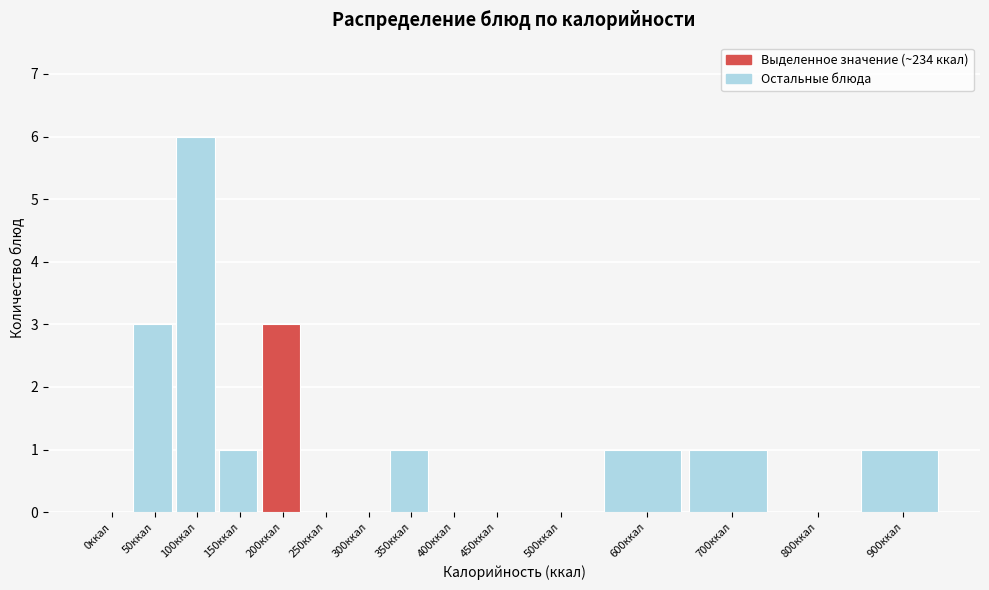

Reading right to left, list all the values displayed in this chart.

900ккал=1	800ккал=0	700ккал=1	600ккал=1	500ккал=0	450ккал=0	400ккал=0	350ккал=1	300ккал=0	250ккал=0	200ккал=3	150ккал=1	100ккал=6	50ккал=3	0ккал=0